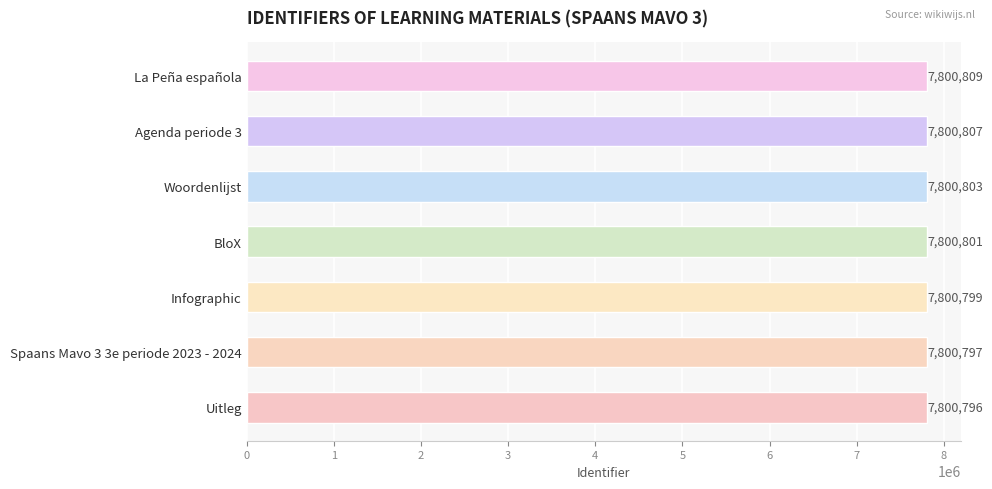

The chart shows a value of 7800799 at Infographic. True or false?

True